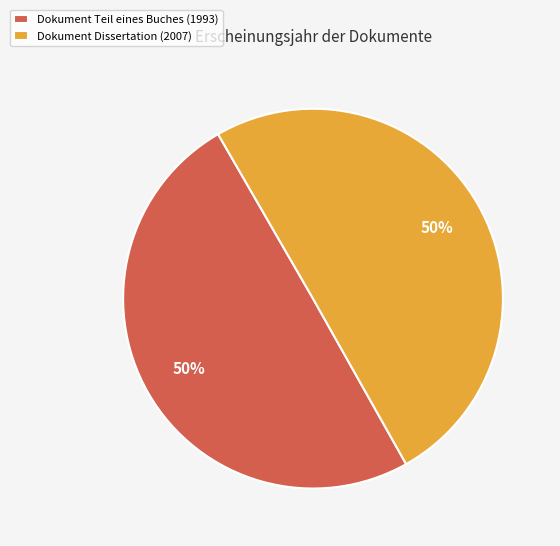

What is the ratio of the value at Dokument Teil eines Buches (1993) to the value at Dokument Dissertation (2007)?

1.0